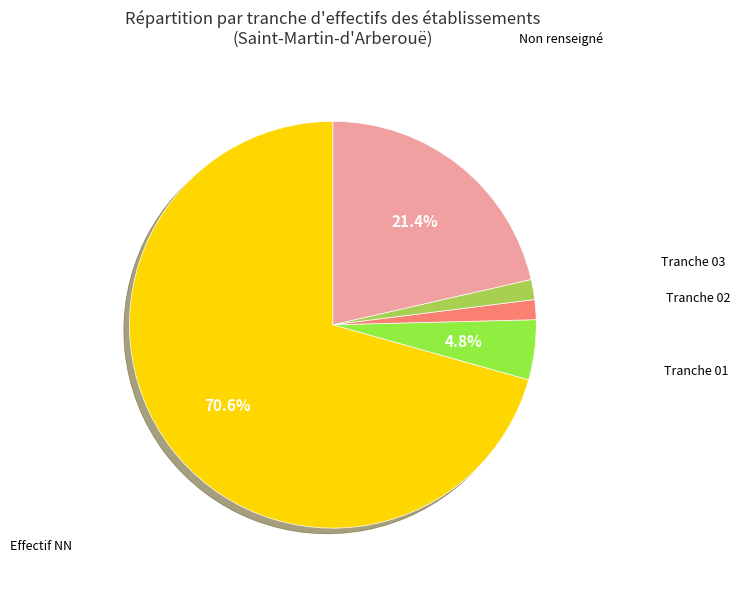

Does any single category account for the majority?

Yes